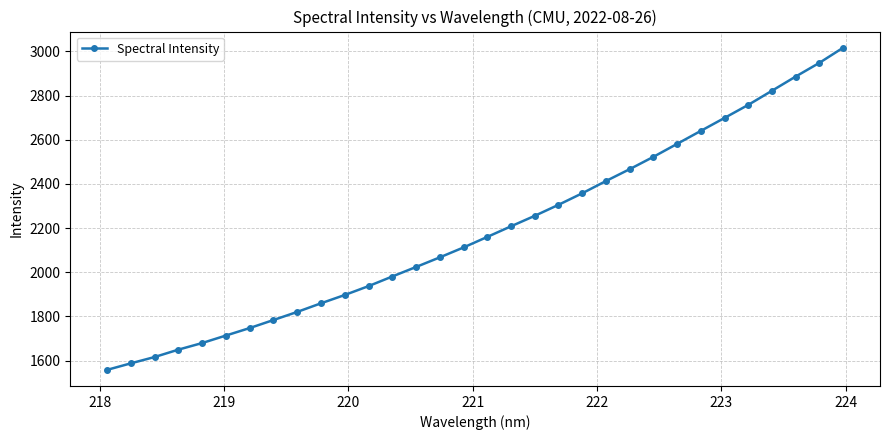

What is the difference between the second highest and minimum values?

1390.0